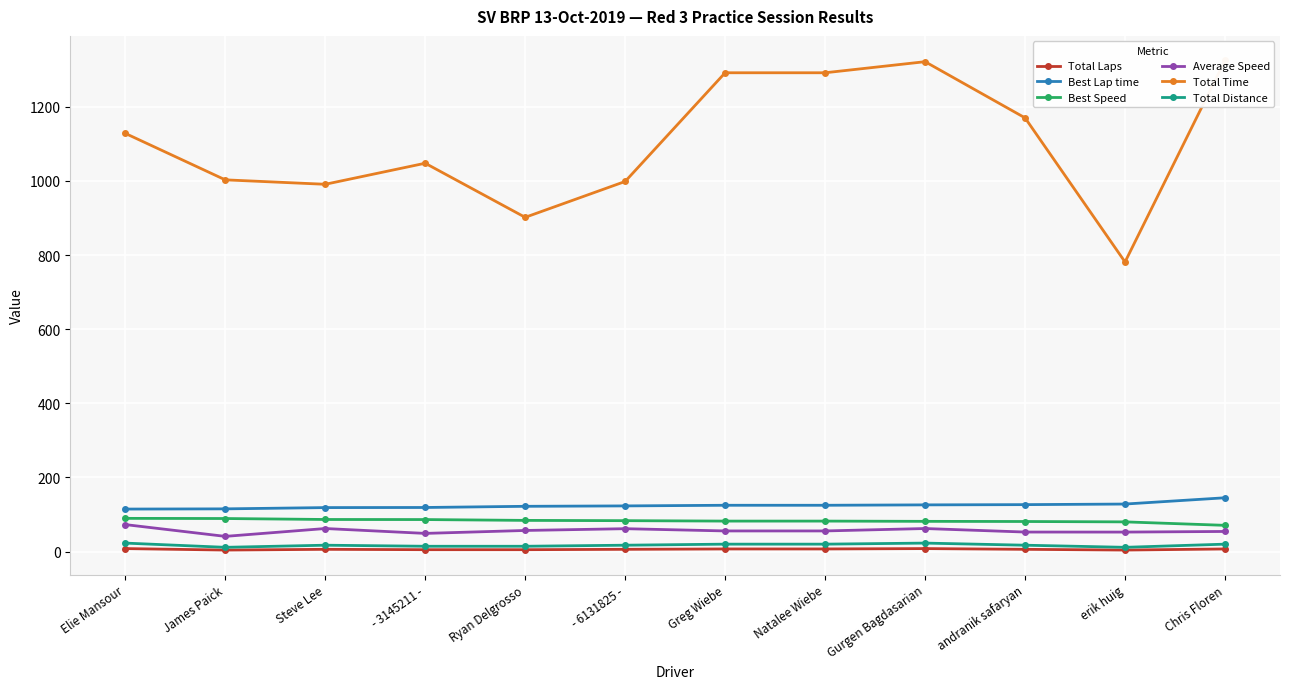

Between James Paick and erik huig, which series saw the biggest shift?

Total Time